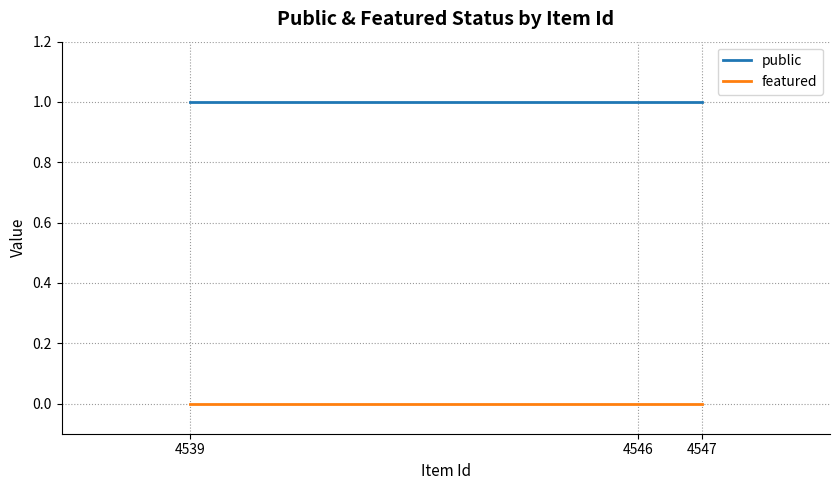

Reading left to right, transcribe all the data shown in this chart.

public: 4539=1	4546=1	4547=1
featured: 4539=0	4546=0	4547=0